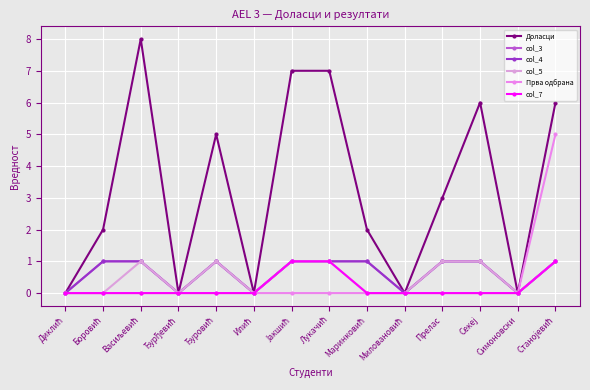

What is the value of the col_3 point at the 5th from the left?

1